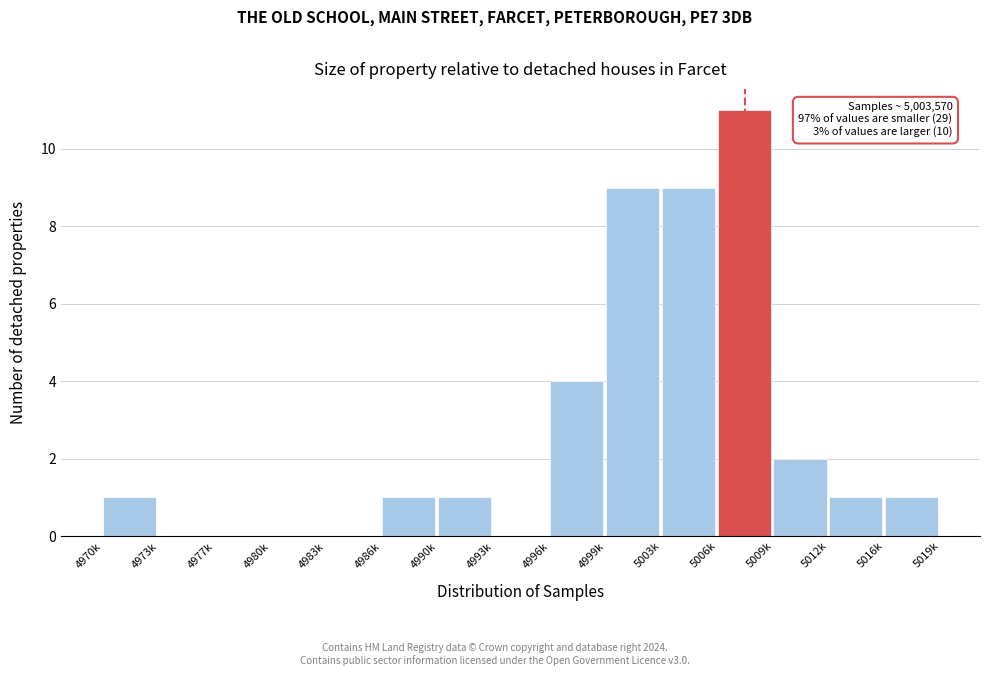

Reading left to right, what are all the values shown in this chart?

4970k=1	4973k=0	4977k=0	4980k=0	4983k=0	4986k=1	4990k=1	4993k=0	4996k=4	4999k=9	5003k=9	5006k=11	5009k=2	5012k=1	5016k=1